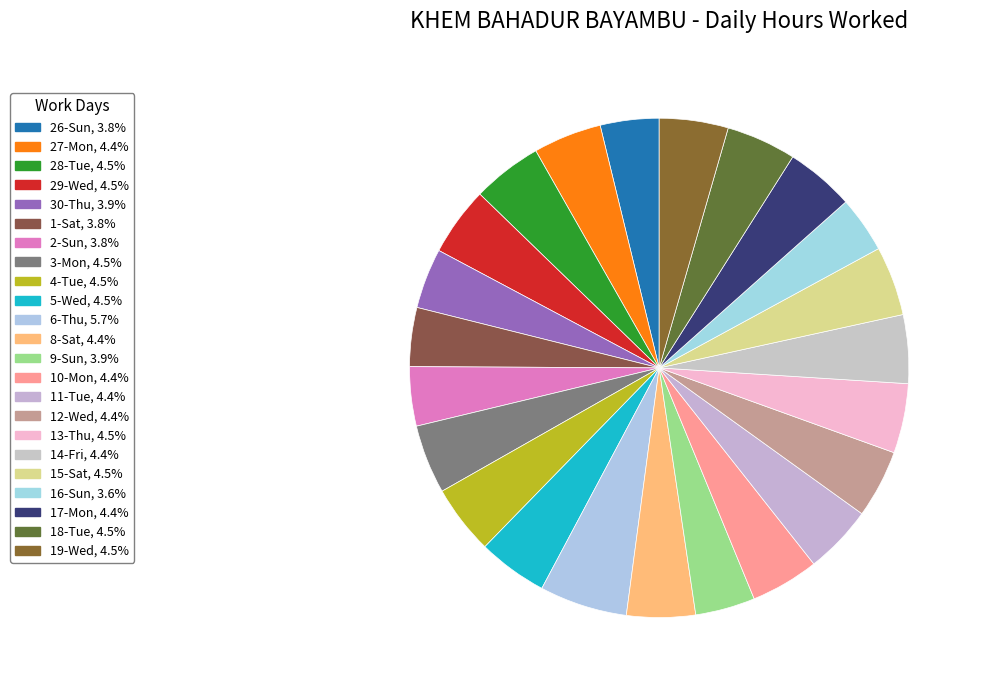

Is there any slice that represents more than half of the pie?

No